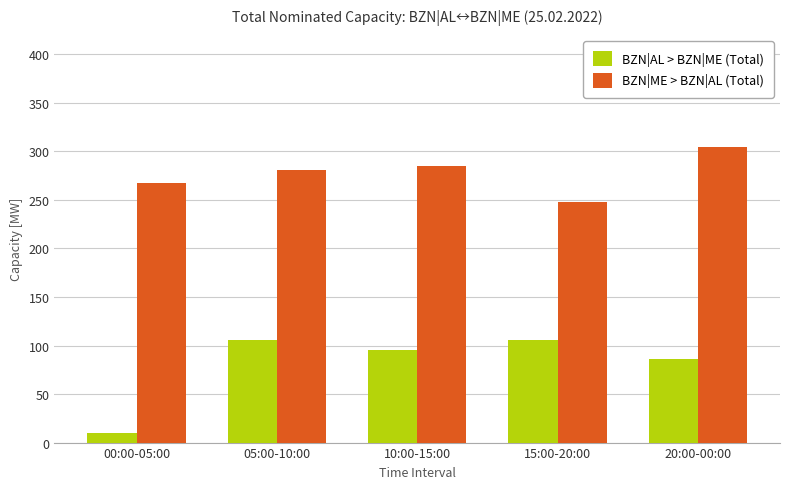

What is the spread (max minus min) of values at 05:00-10:00?

175